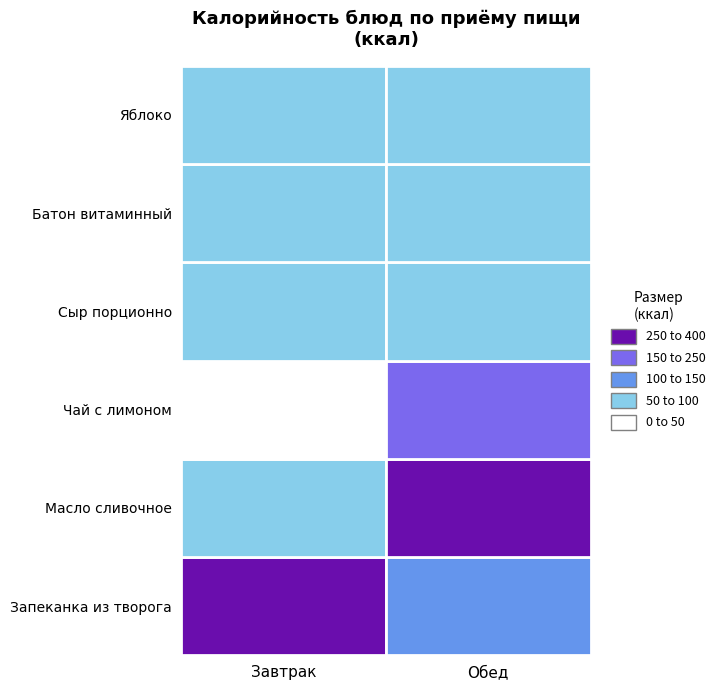

What is the sum of all Завтрак values?

697